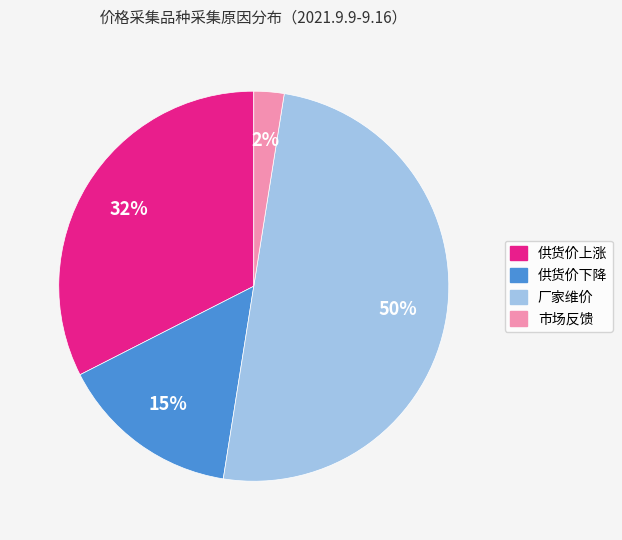

How many segments does this pie chart have?

4